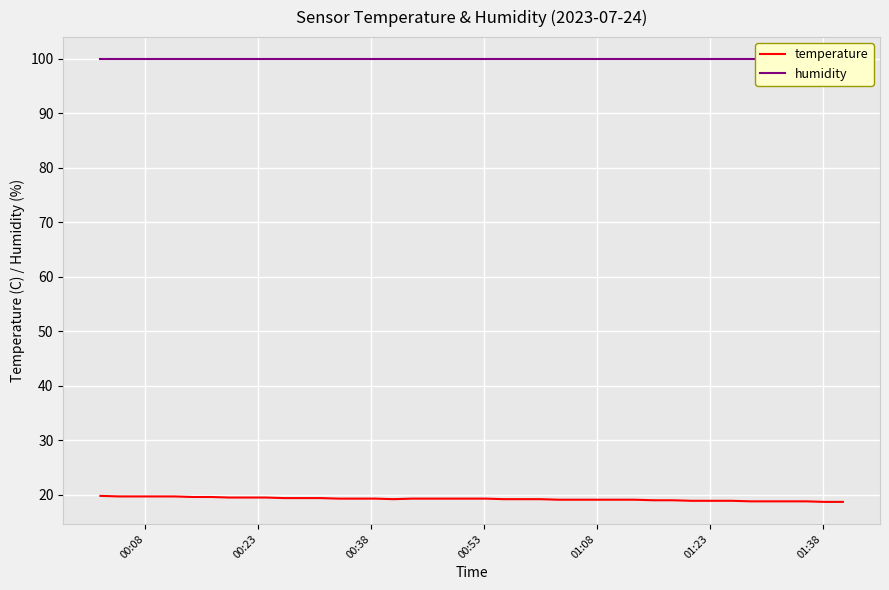

What is the highest value of the temperature series?

19.8